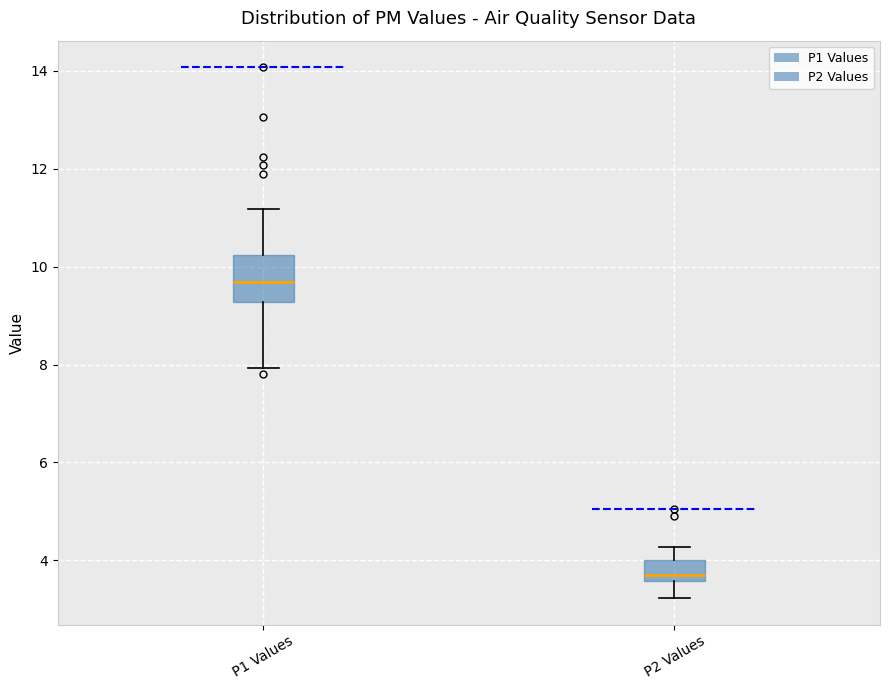

Where does the upper whisker of the box for P1 Values end on the y-axis? The values are not printed on the chart, so give them approximately, as read against the axis.

11.2